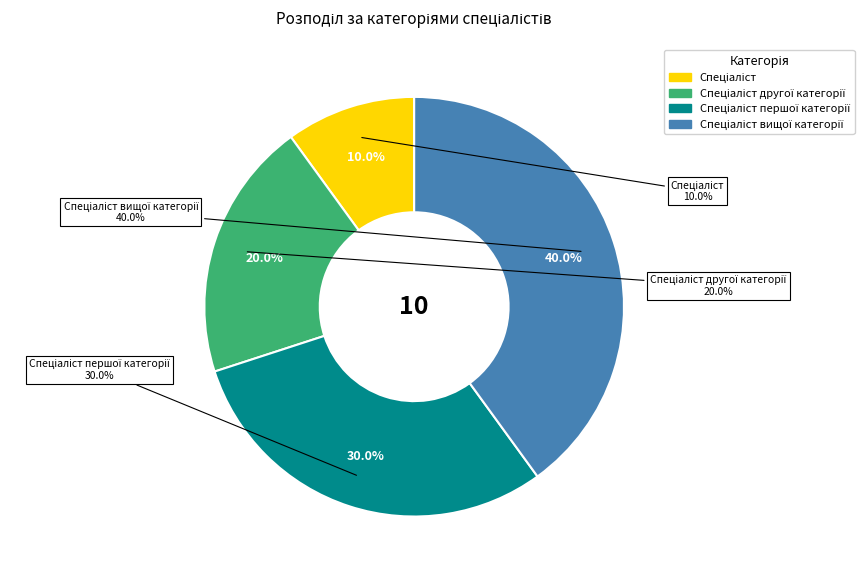

Is there any slice that represents more than half of the pie?

No